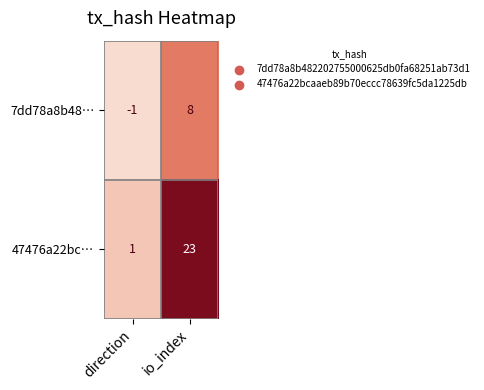

Is the value of 7dd78a8b48… at io_index greater than the value of 47476a22bc… at direction?

Yes